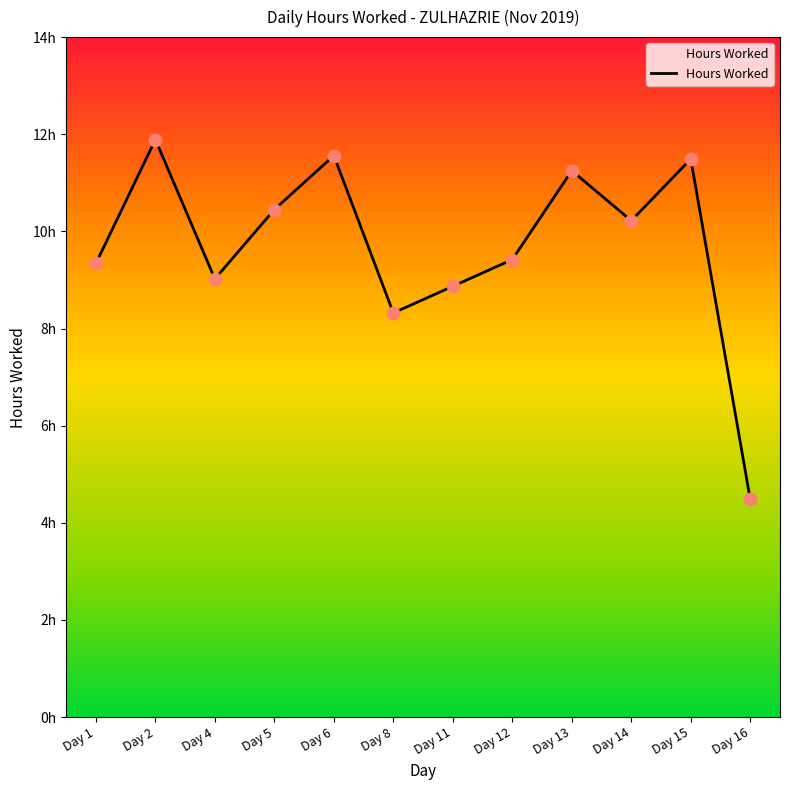

What is the ratio of the value at Day 12 to the value at Day 13?

0.8